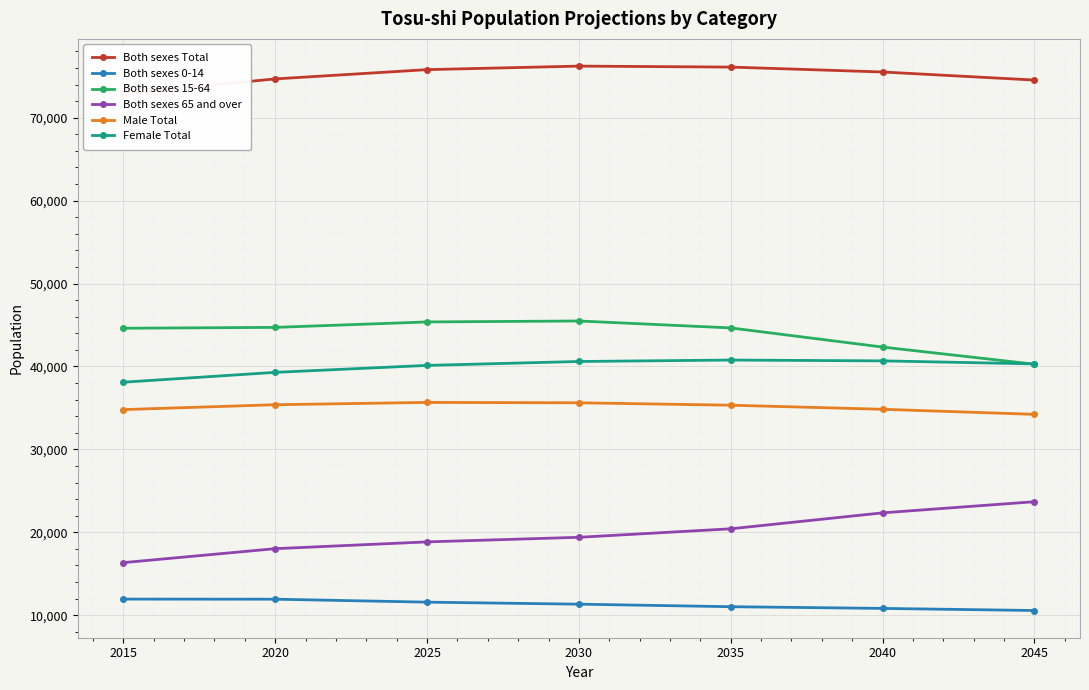

How many data points does each series have?

7